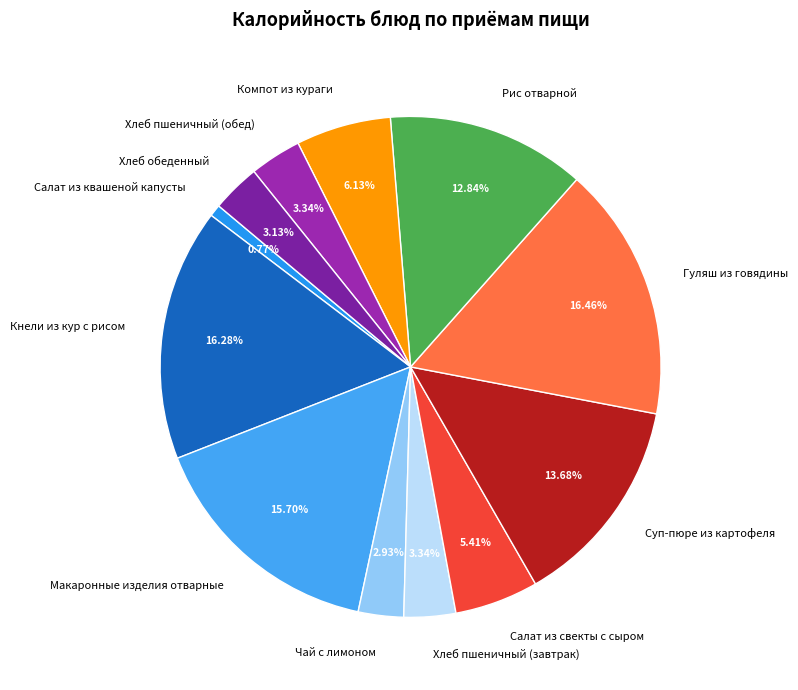

Does any single category account for the majority?

No